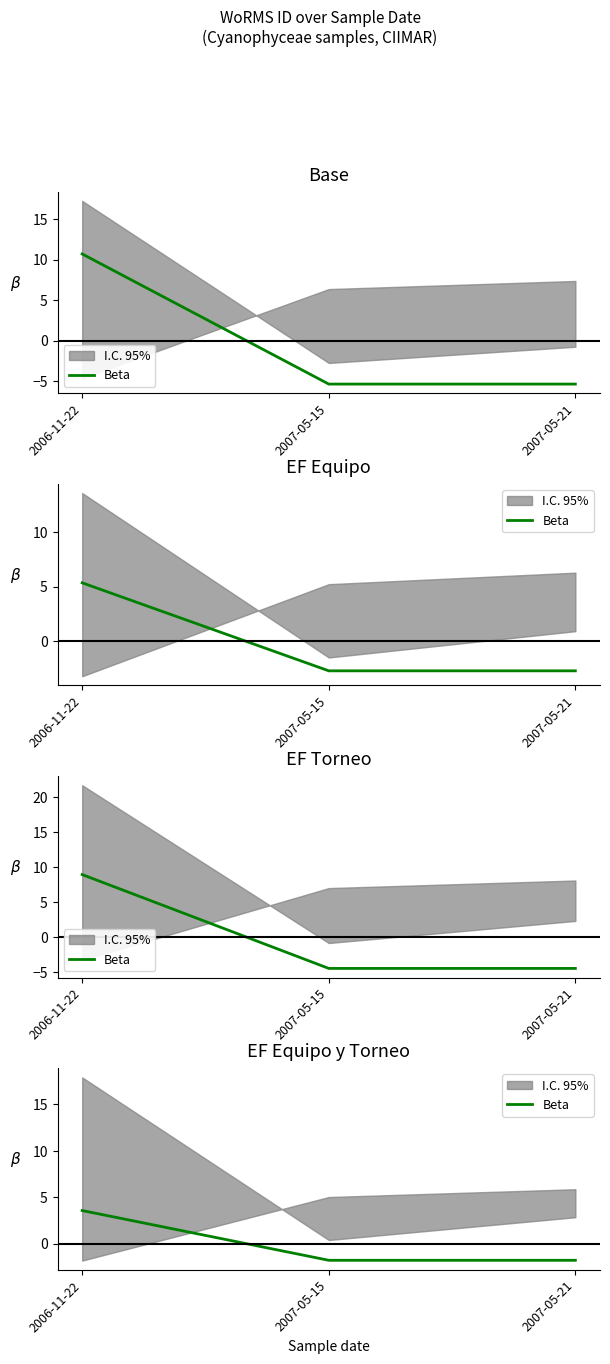

Which has a higher value, 2007-05-21 or 2007-05-15?

2007-05-21